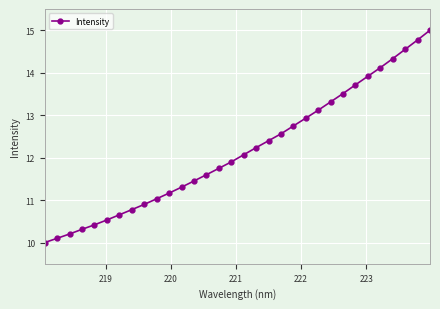

How many values are below 12?

16